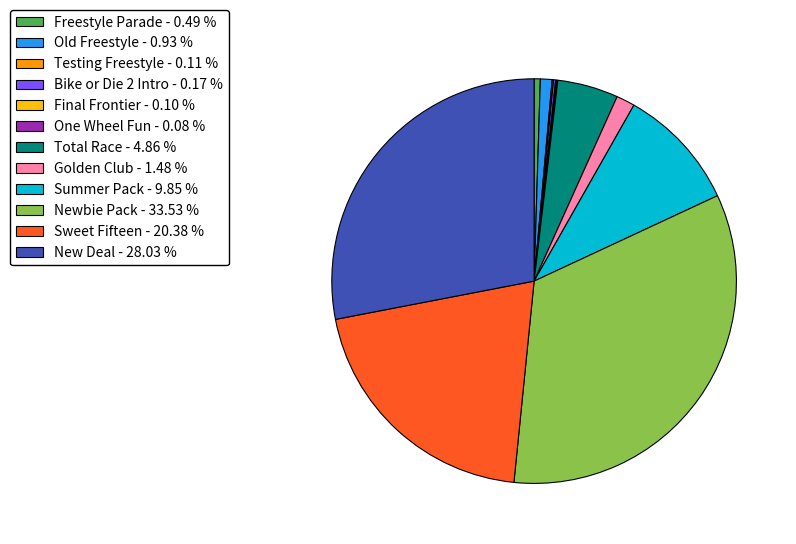

Which category has the biggest portion of the pie?

Newbie Pack